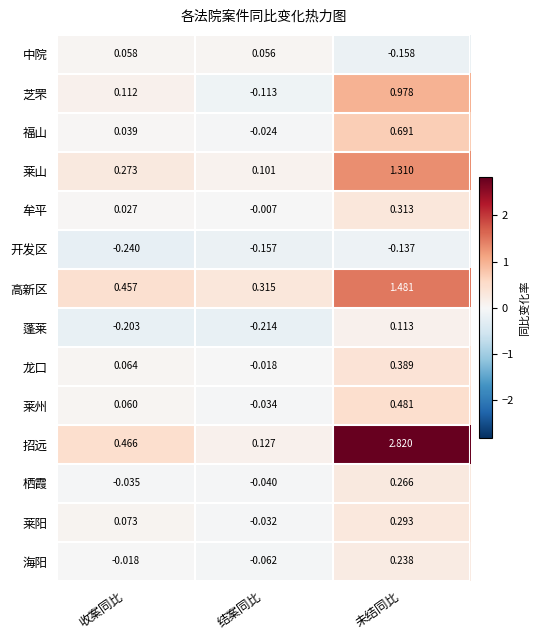

How many data points does each series have?

3